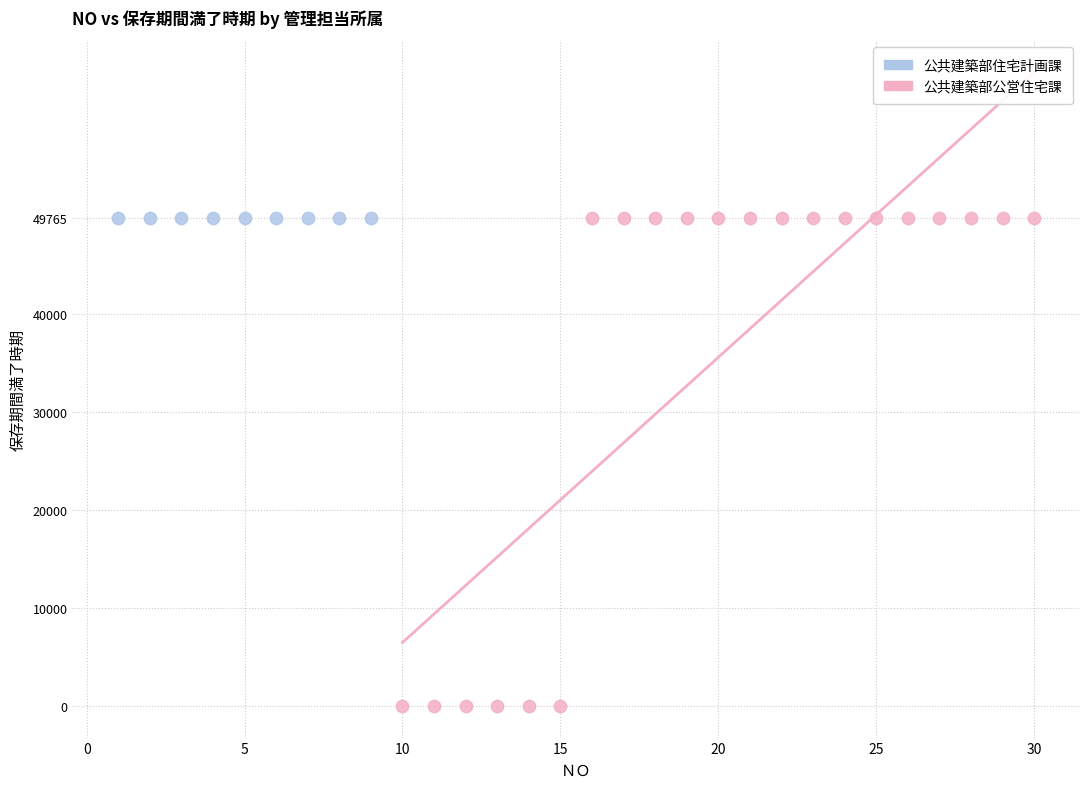

Which series contains the lowest Y value?

公共建築部公営住宅課